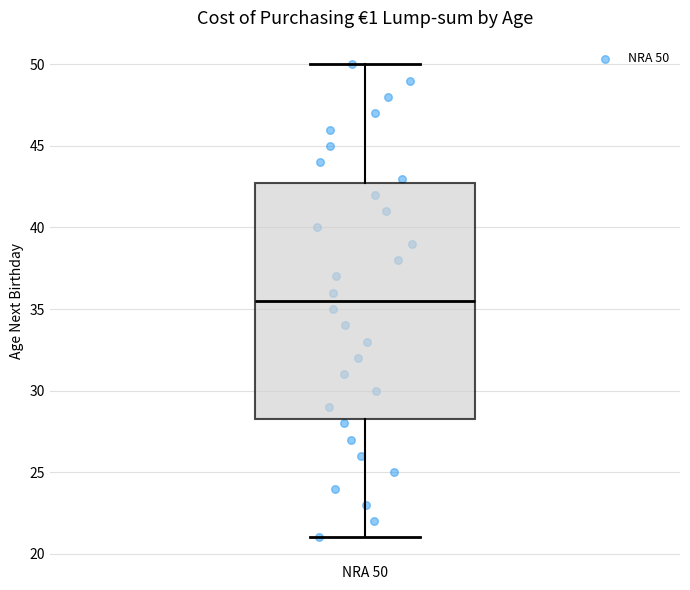

Transcribe this box plot: give where the median line is, the range the box spans, and where the two whiskers end, as read against the y-axis. The values are not printed on the chart, so give them approximately, as read against the axis.

median 35.5, box 28.5 to 43.0, whiskers 21.0 to 50.0